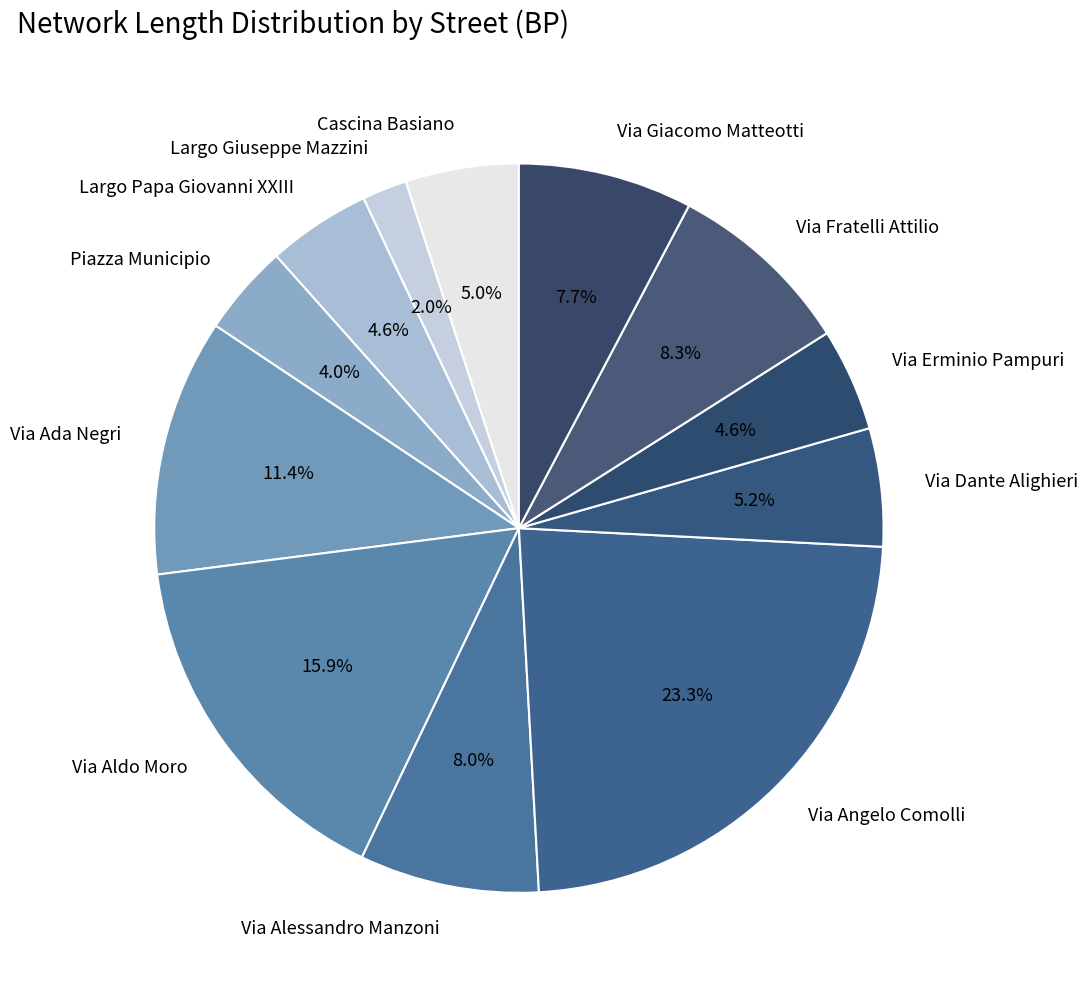

Is there a majority slice in this chart?

No